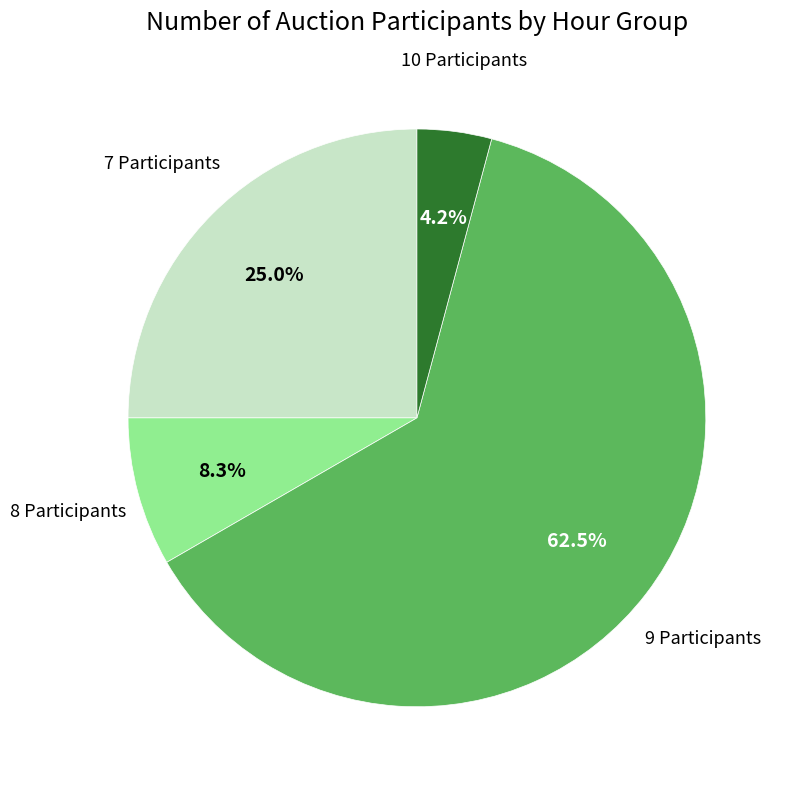

Which has a higher value, 9 Participants or 10 Participants?

9 Participants